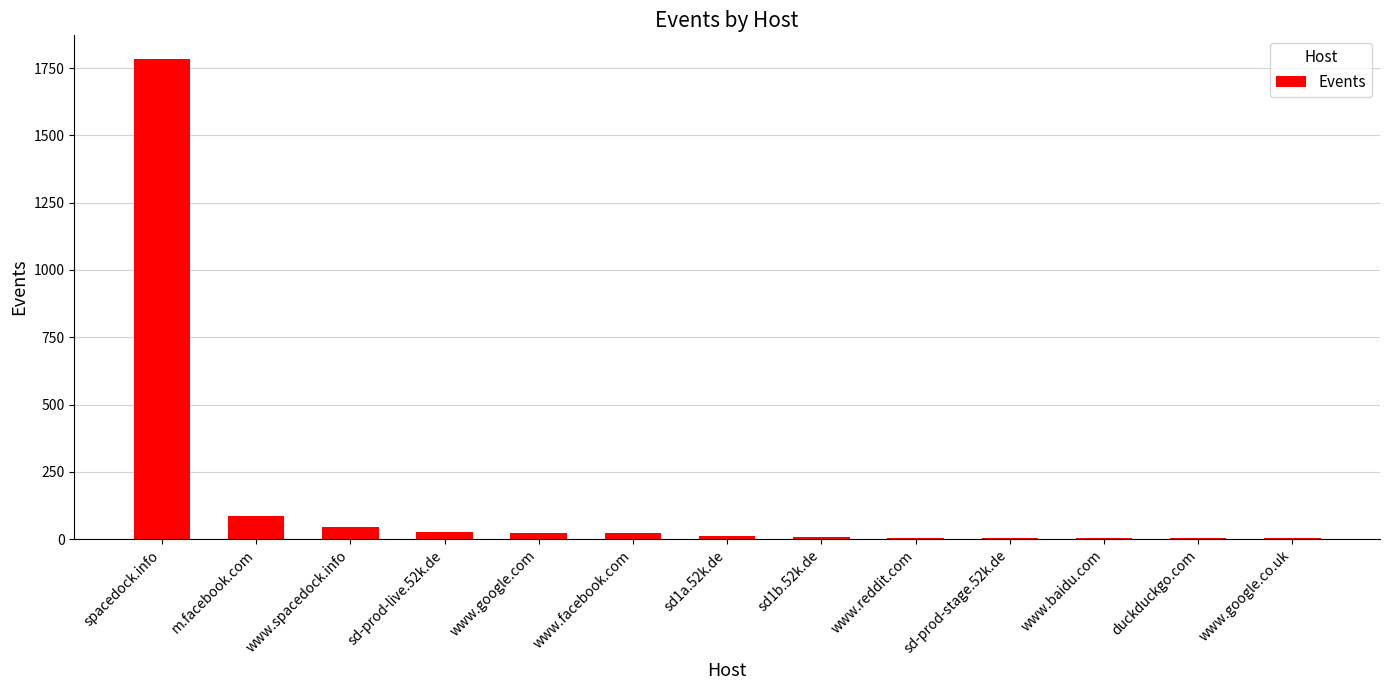

What is the sum of all values?

2016